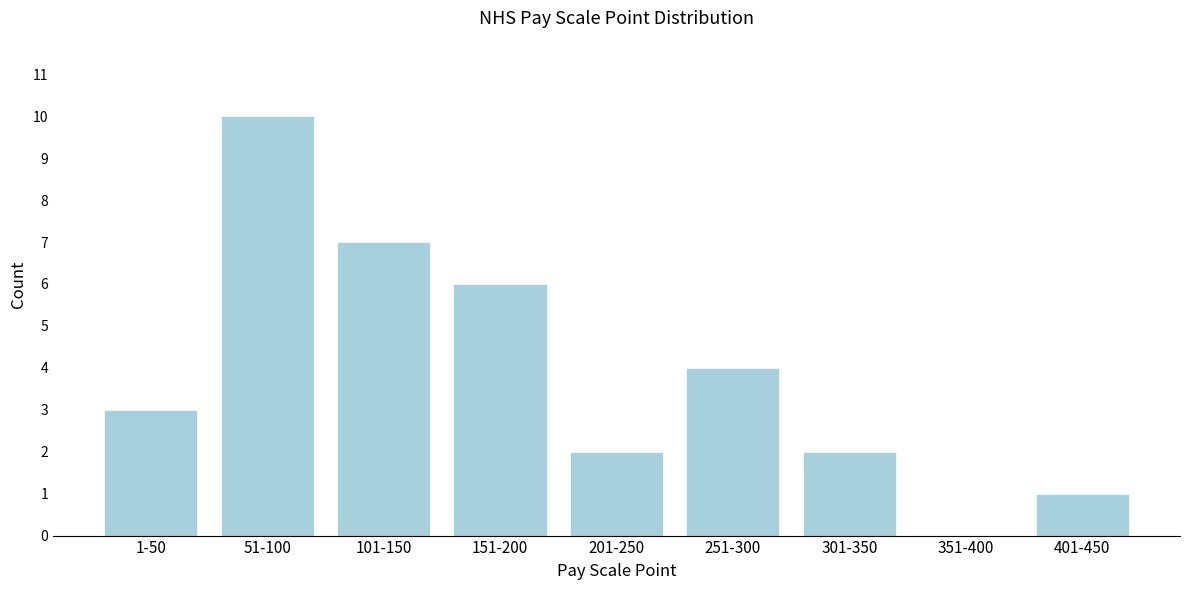

Reading right to left, extract all data points from this chart.

401-450=1	351-400=0	301-350=2	251-300=4	201-250=2	151-200=6	101-150=7	51-100=10	1-50=3